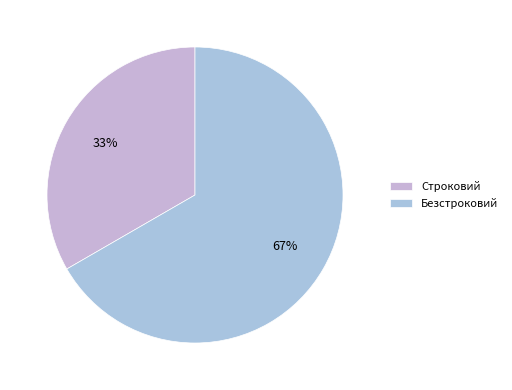

How many slices are in this pie chart?

2